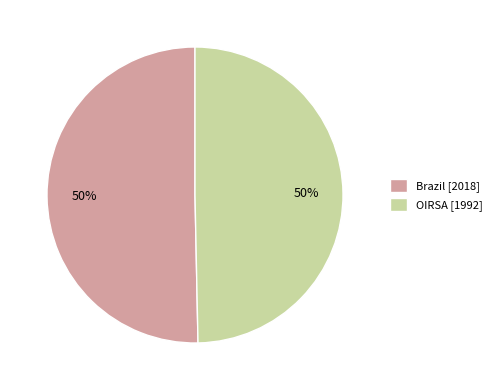

To the nearest percent, what is the combined percentage of Brazil [2018] and OIRSA [1992]?

100%